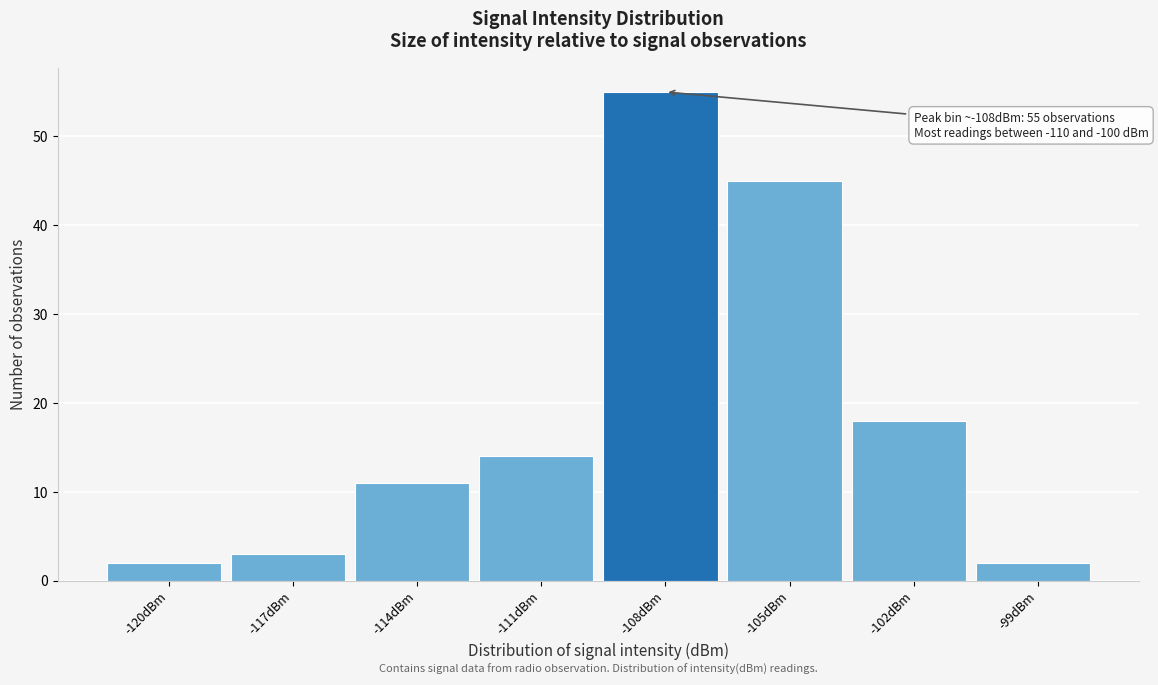

Reading left to right, extract all data points from this chart.

2	3	11	14	55	45	18	2